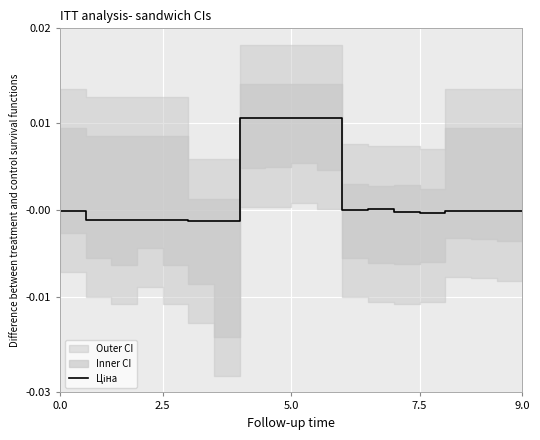

The value at 7 is 0.0. True or false?

False